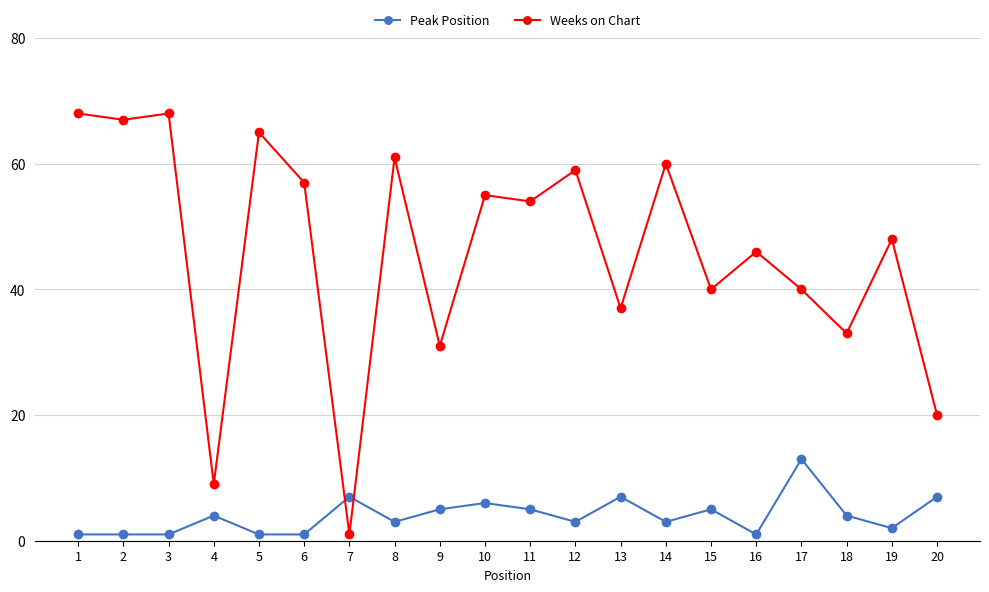

Which series has the largest total across all categories?

Weeks on Chart